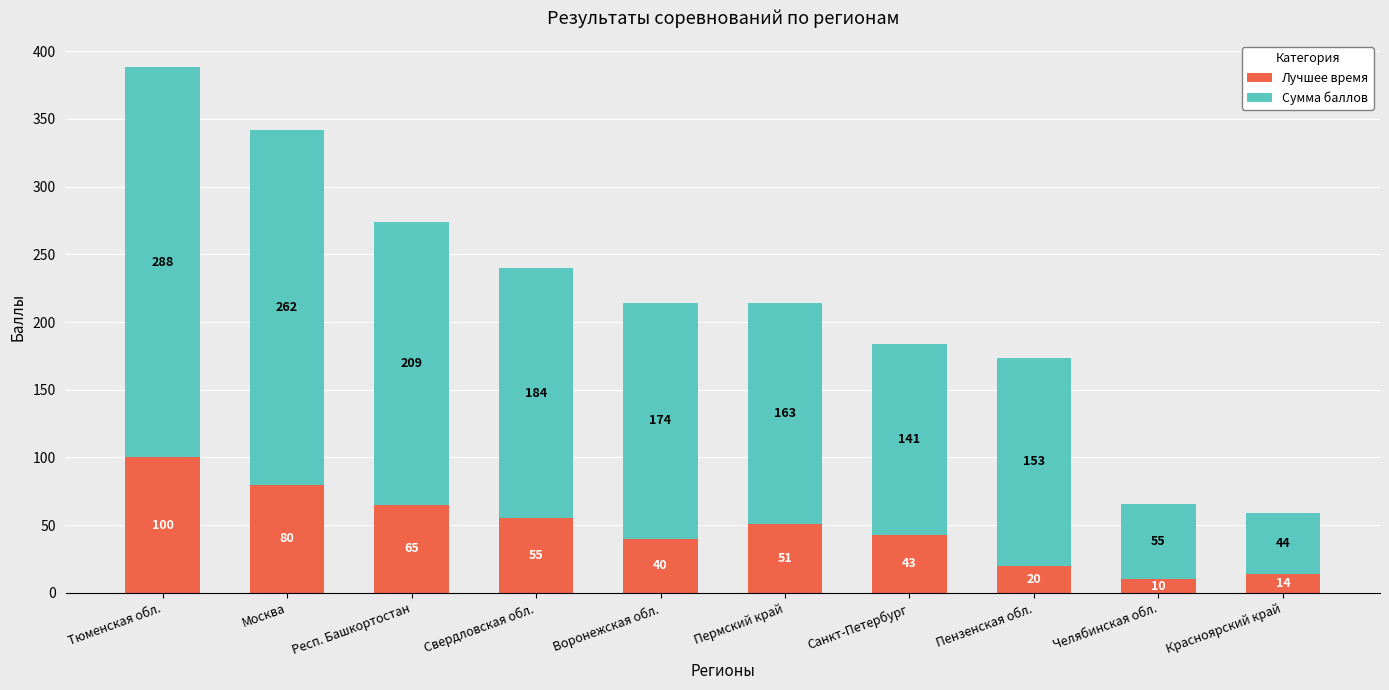

What is the minimum value for Лучшее время?

10.0